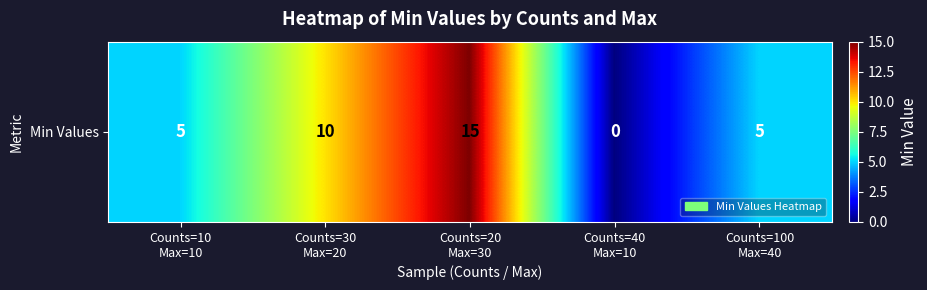

What is the greatest value displayed?

15